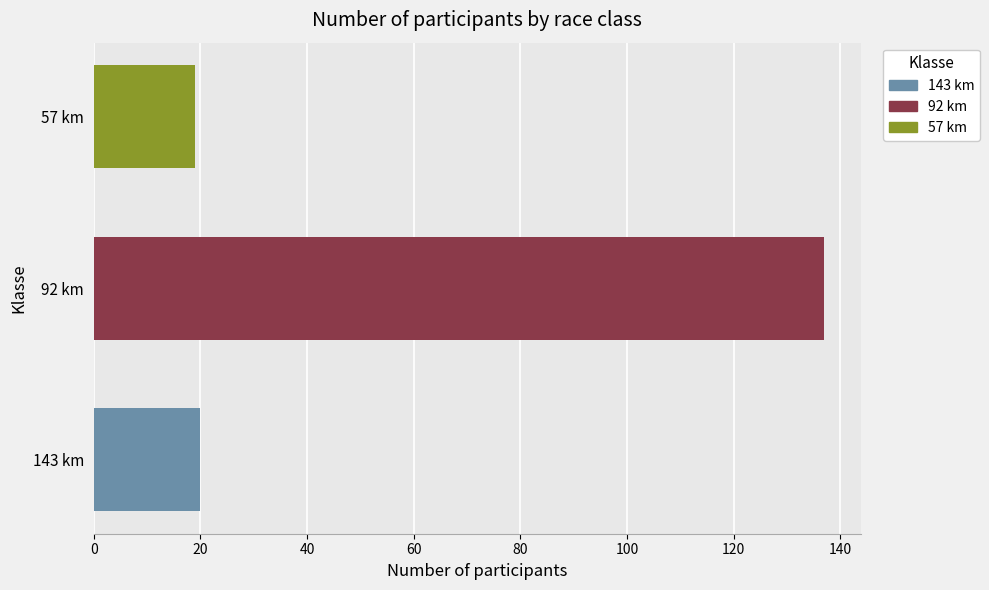

What is the label of the 1st bar from the left?

143 km